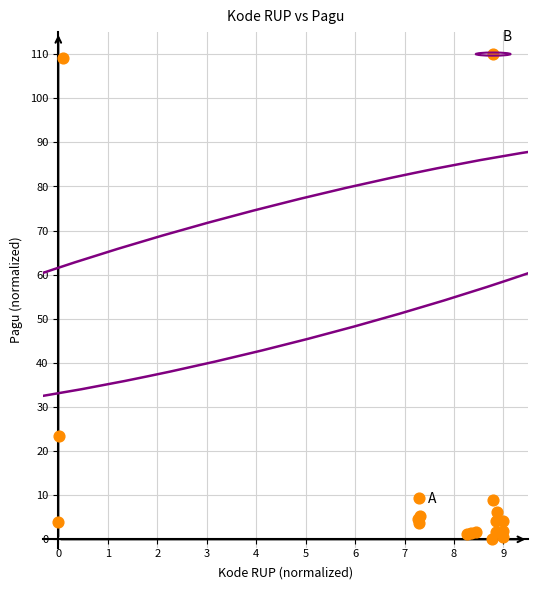

What Y value in the scatter plot is closest to 55?

23.4